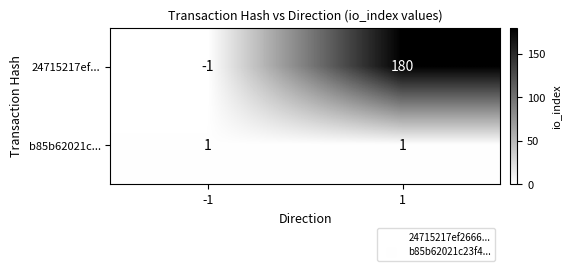

Reading left to right, list all the values displayed in this chart.

24715217ef...: -1=-1	1=180
b85b62021c...: -1=1	1=1